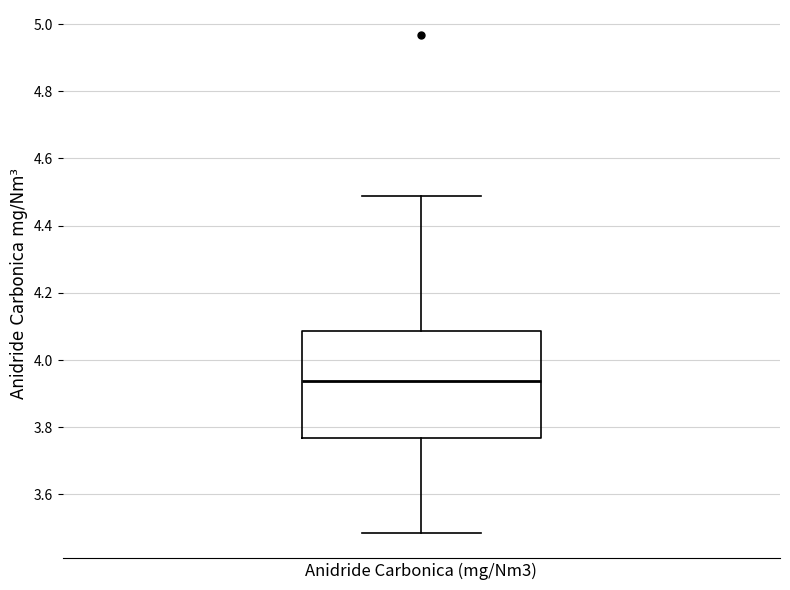

Where does the lower whisker of the box for Anidride Carbonica (mg/Nm3) end on the y-axis? The values are not printed on the chart, so give them approximately, as read against the axis.

3.48